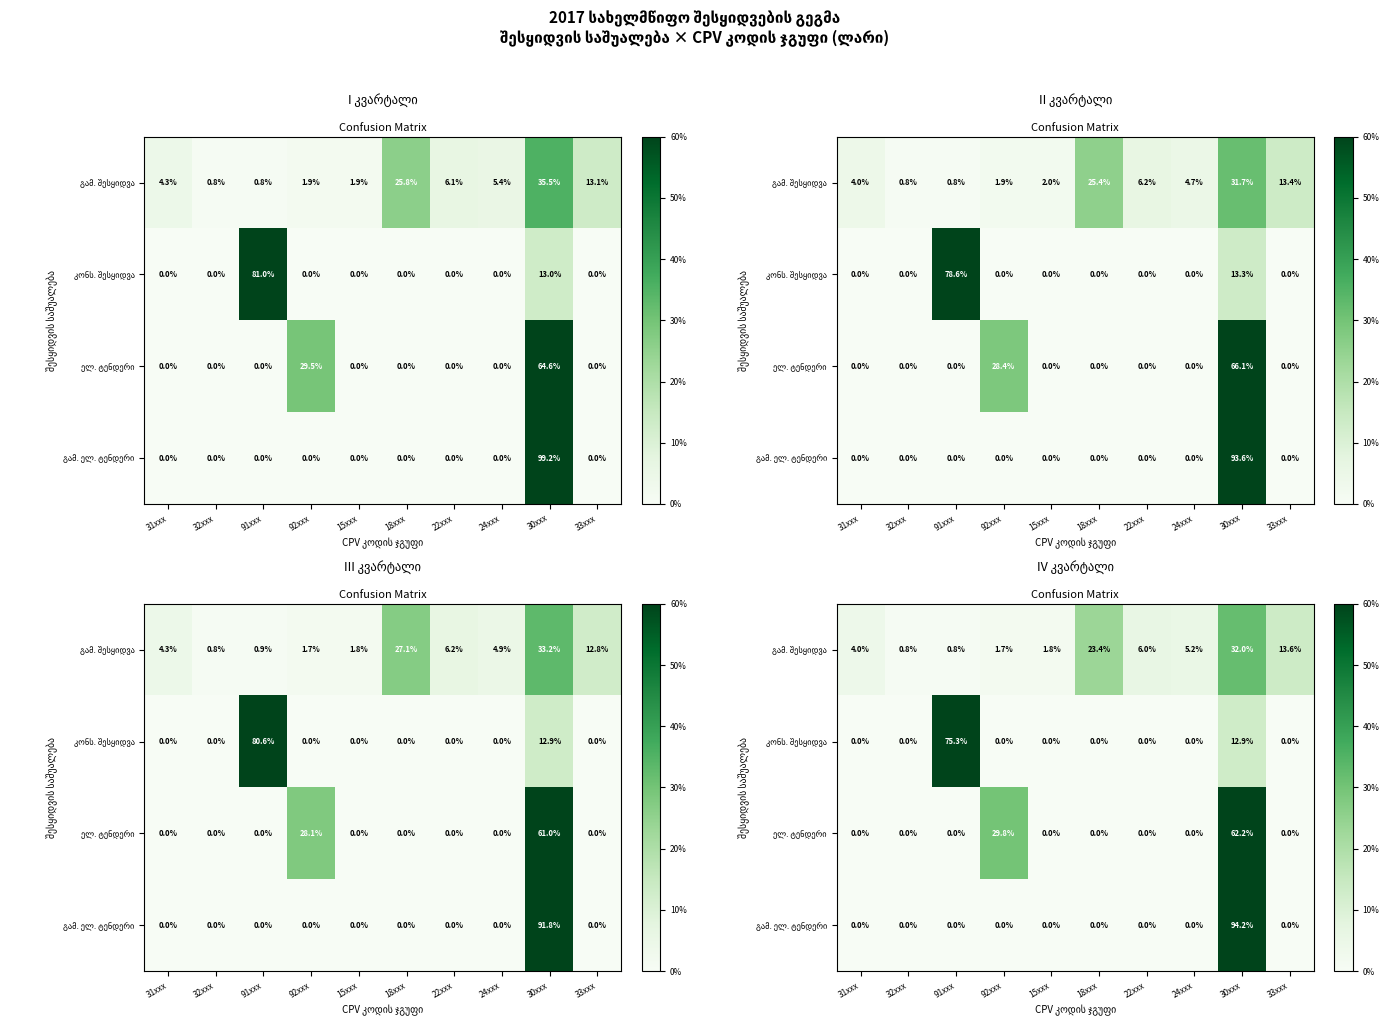

Between 33xxx and 22xxx, which is larger?

33xxx